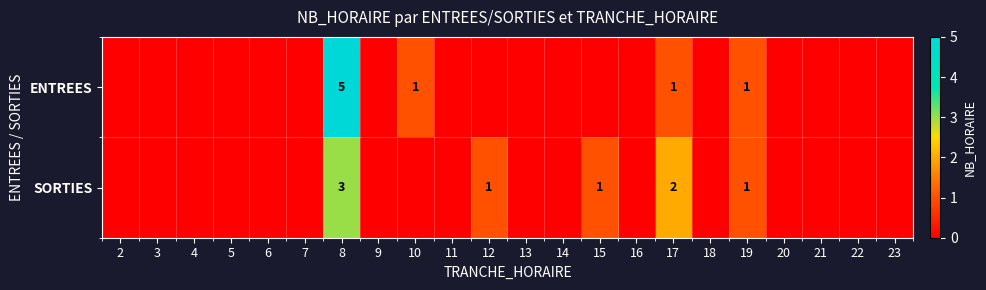

At how many categories does at least one series exceed 3?

1